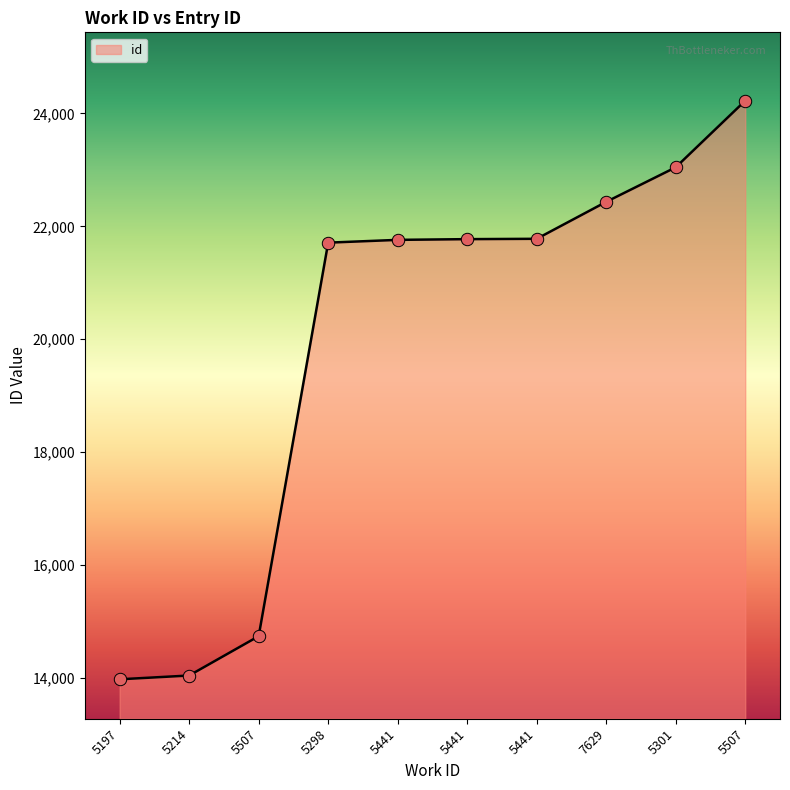

What is the change in value from 5507 to 5441?

+7035